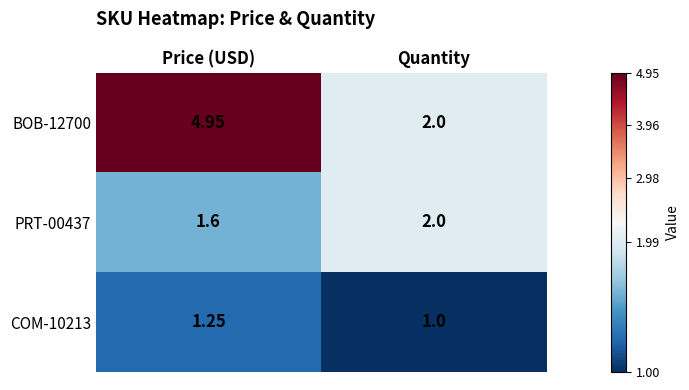

Is the value of COM-10213 at Price (USD) greater than the value of BOB-12700 at Price (USD)?

No